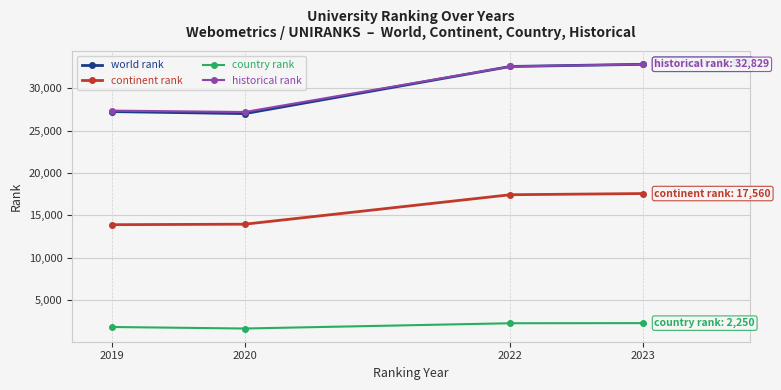

What is the minimum value for historical rank?

27193